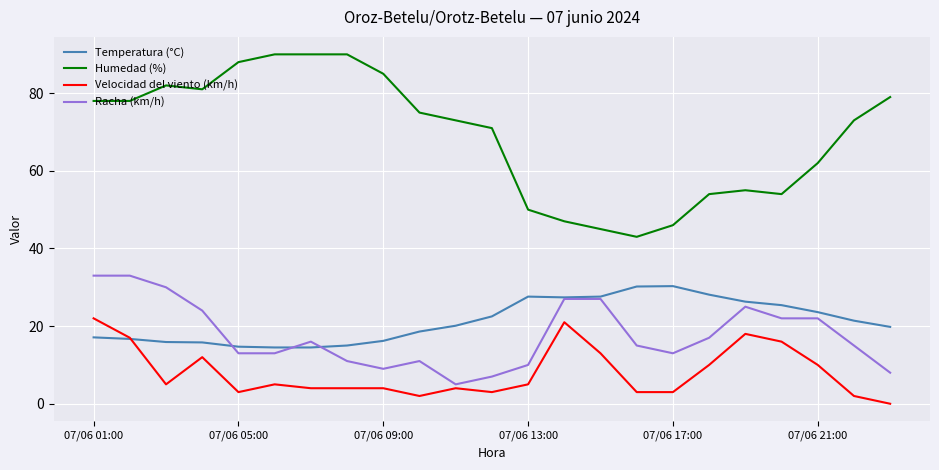

True or false: Humedad (%) and Velocidad del viento (km/h) cross at least once.

False